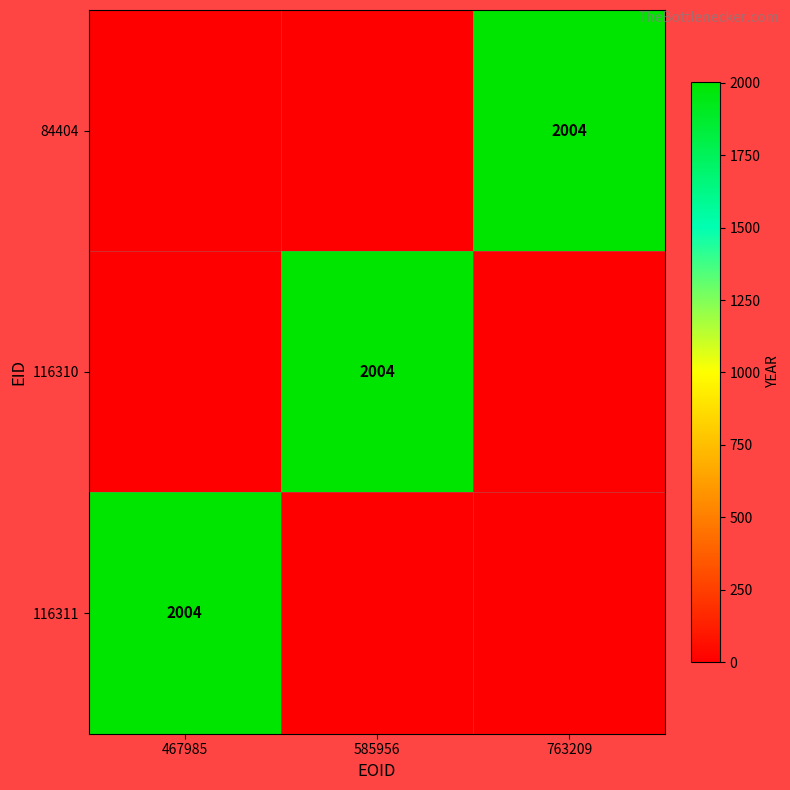

Is it true that 84404 equals 2004 at 763209?

True